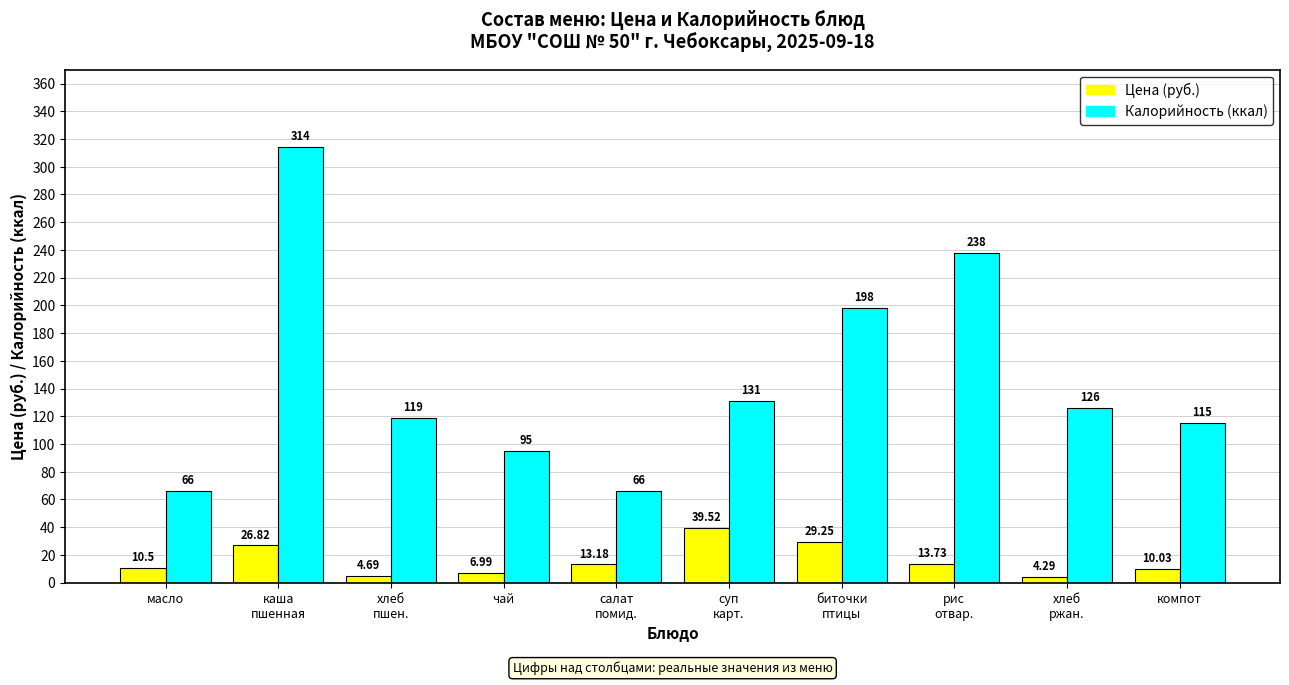

How many groups of bars are there?

10